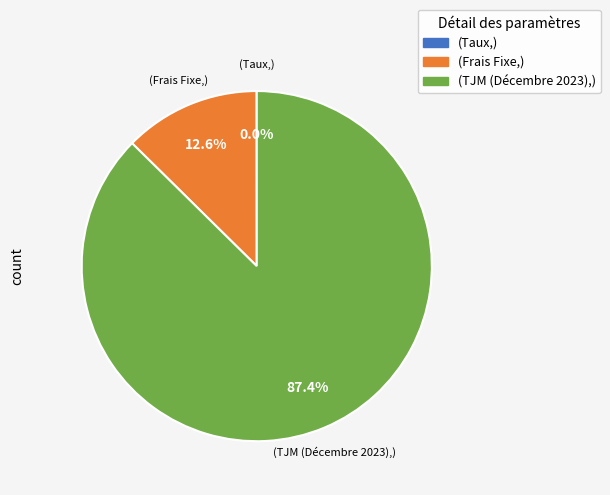

Is there any slice that represents more than half of the pie?

Yes